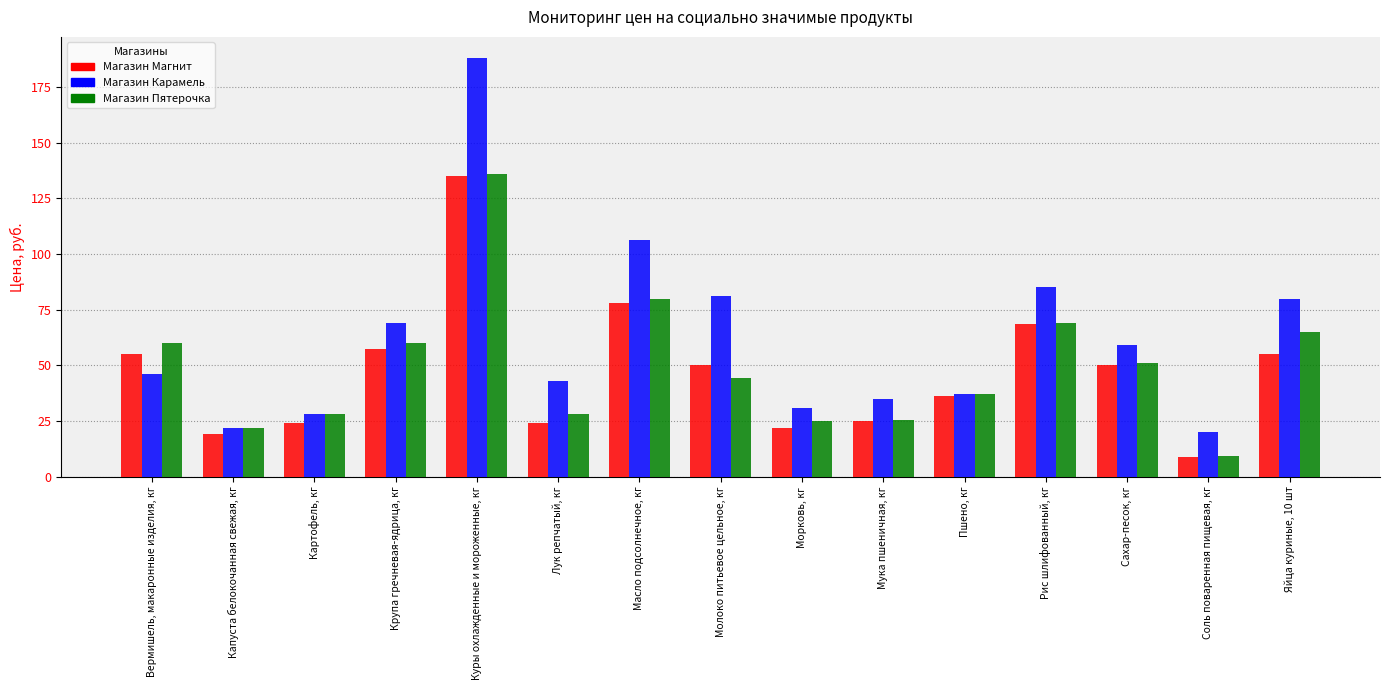

Read the Магазин Пятерочка value at Морковь, кг.

25.0